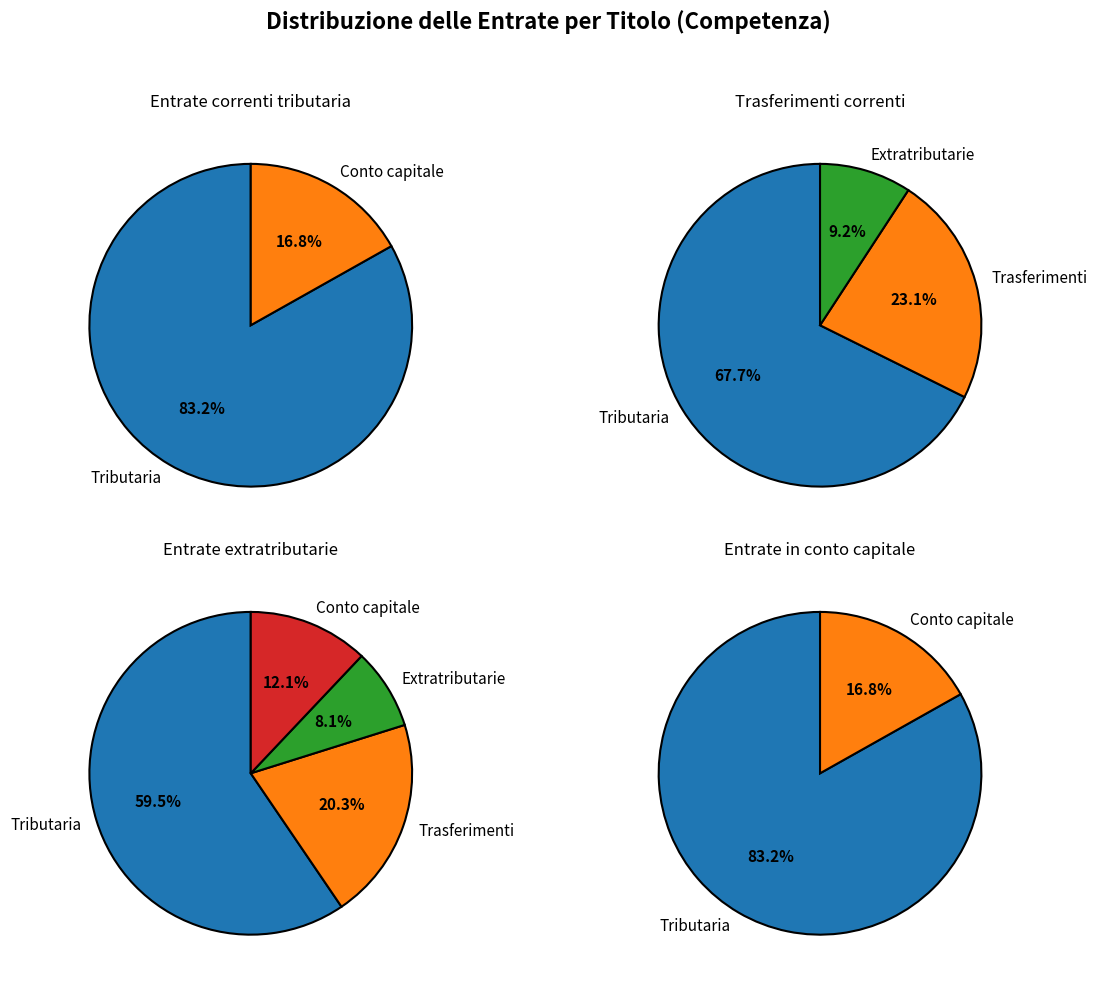

Approximately how many times larger is the value at Entrate extratributarie compared to Entrate correnti di natura tributaria?

0.1